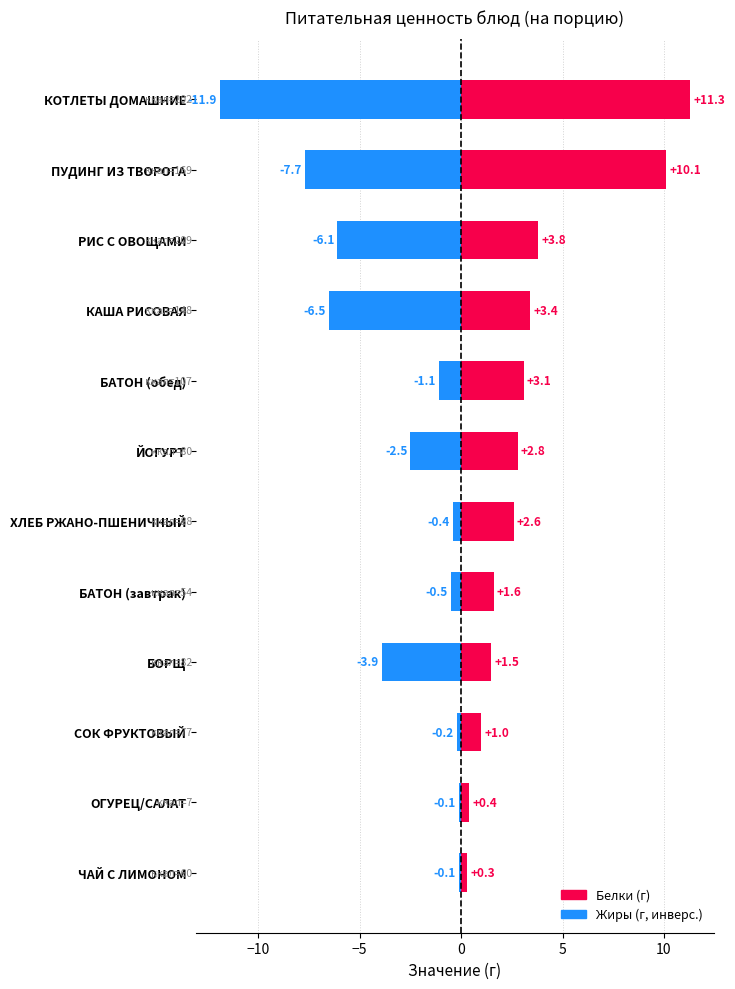

Is it true that Белки (г) equals 2.6 at ХЛЕБ РЖАНО-ПШЕНИЧНЫЙ?

True